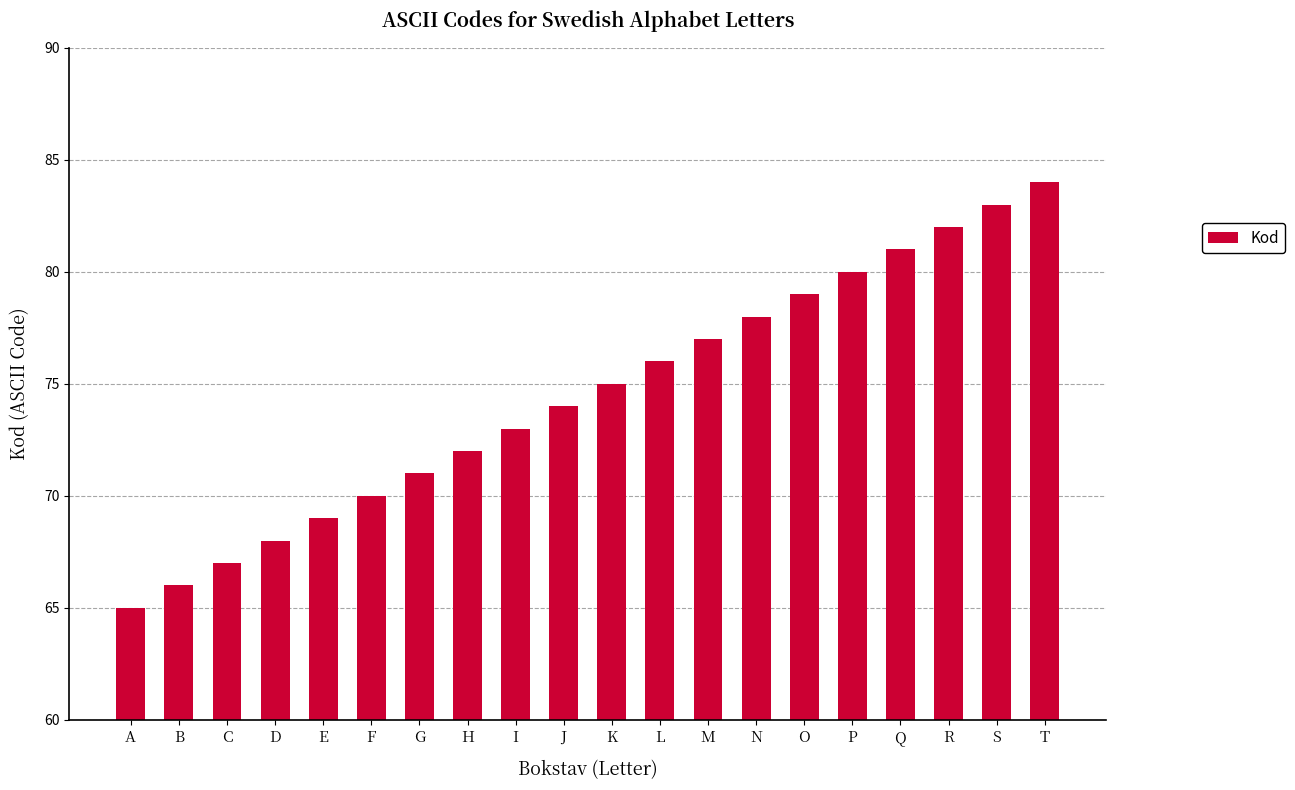

List the labels in order of value, largest first.

T, S, R, Q, P, O, N, M, L, K, J, I, H, G, F, E, D, C, B, A